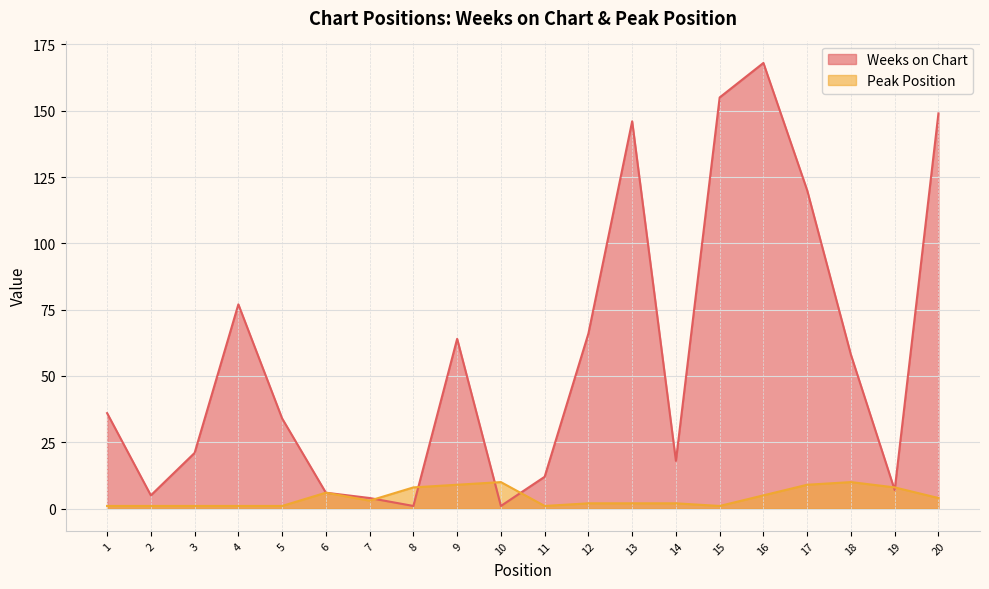

At which category does the chart reach its peak across all series?

16